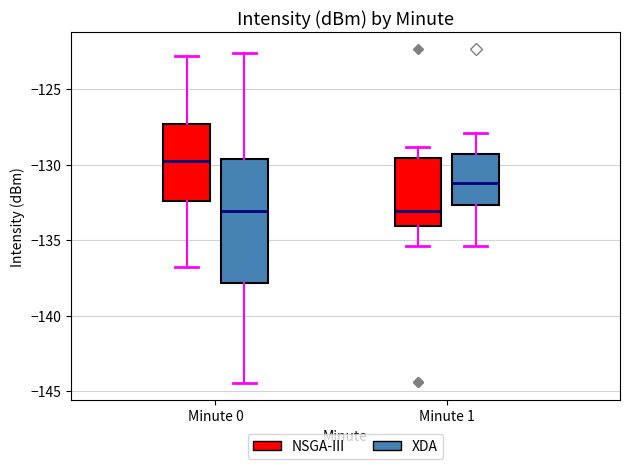

Reading left to right, transcribe this box plot: for each box, give where its median line is, the range the box spans, and where its two whiskers end, as read against the y-axis. The values are not printed on the chart, so give them approximately, as read against the axis.

Minute 0 (NSGA-III): median -130.0, box -132.5 to -127.5, whiskers -137.0 to -123.0
Minute 0 (XDA): median -133.0, box -138.0 to -129.5, whiskers -144.5 to -122.5
Minute 1 (NSGA-III): median -133.0, box -134.0 to -129.5, whiskers -135.5 to -129.0
Minute 1 (XDA): median -131.0, box -132.5 to -129.5, whiskers -135.5 to -128.0